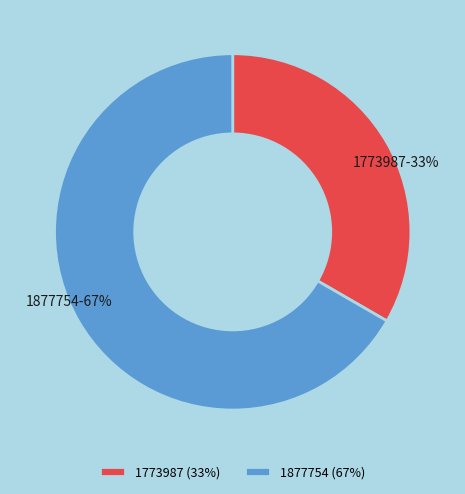

To the nearest percent, what is the average slice percentage?

50%